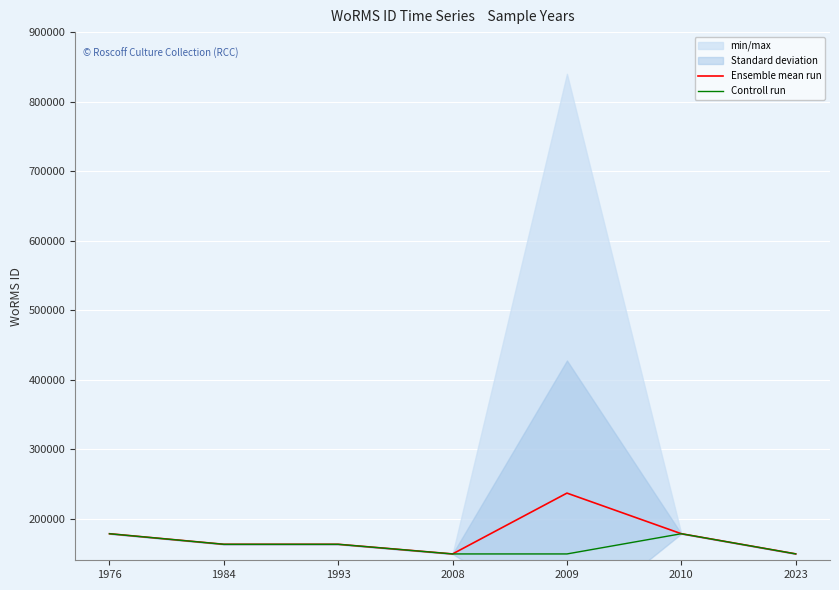

What is the highest value of the Controll run series?

178207.0